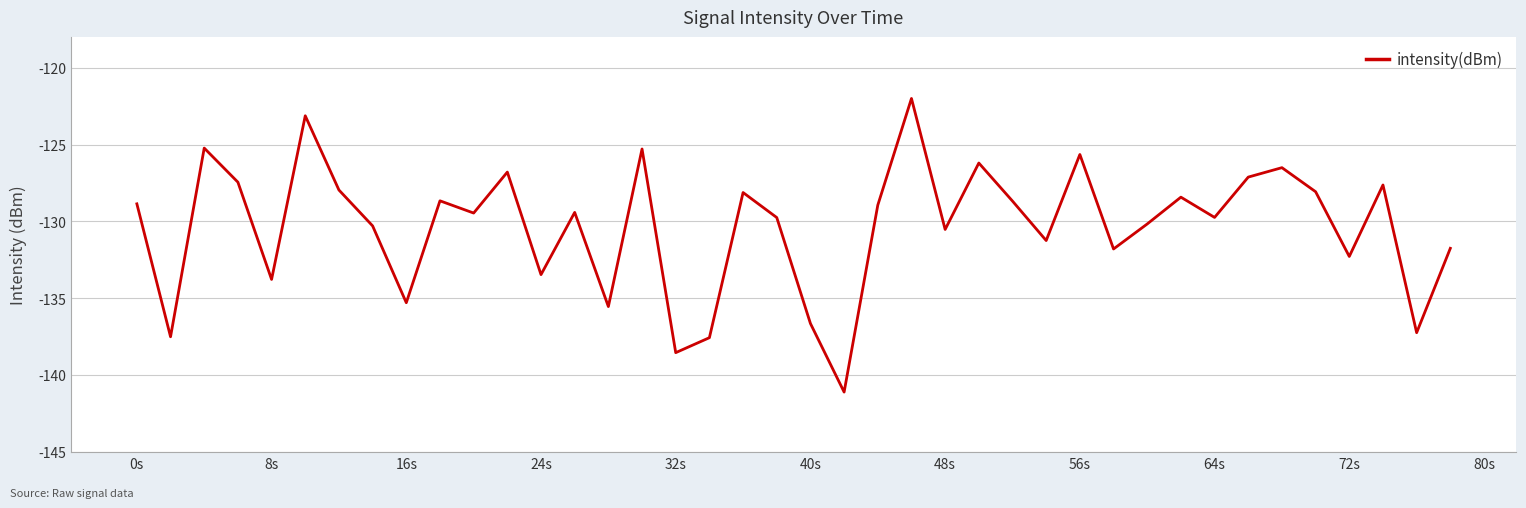

What is the smallest value displayed?

-141.1